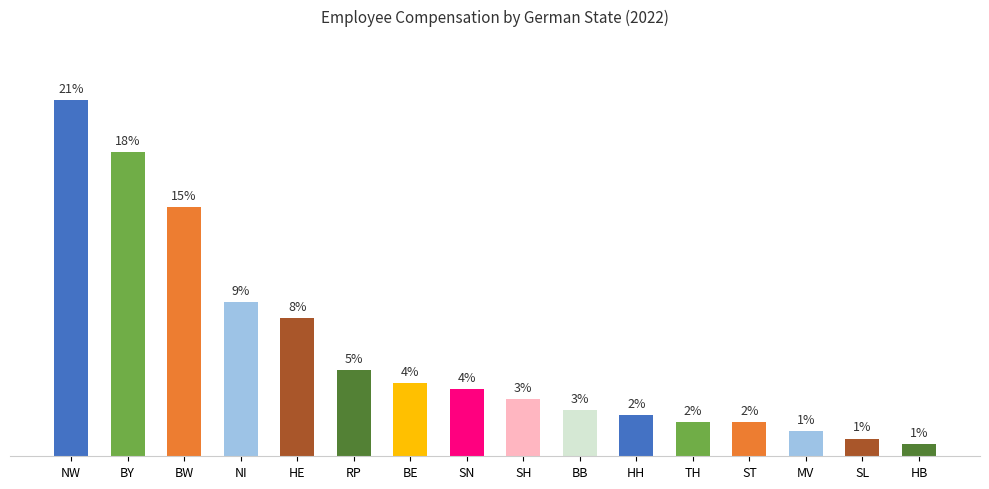

What is the label of the 12th bar from the left?

TH